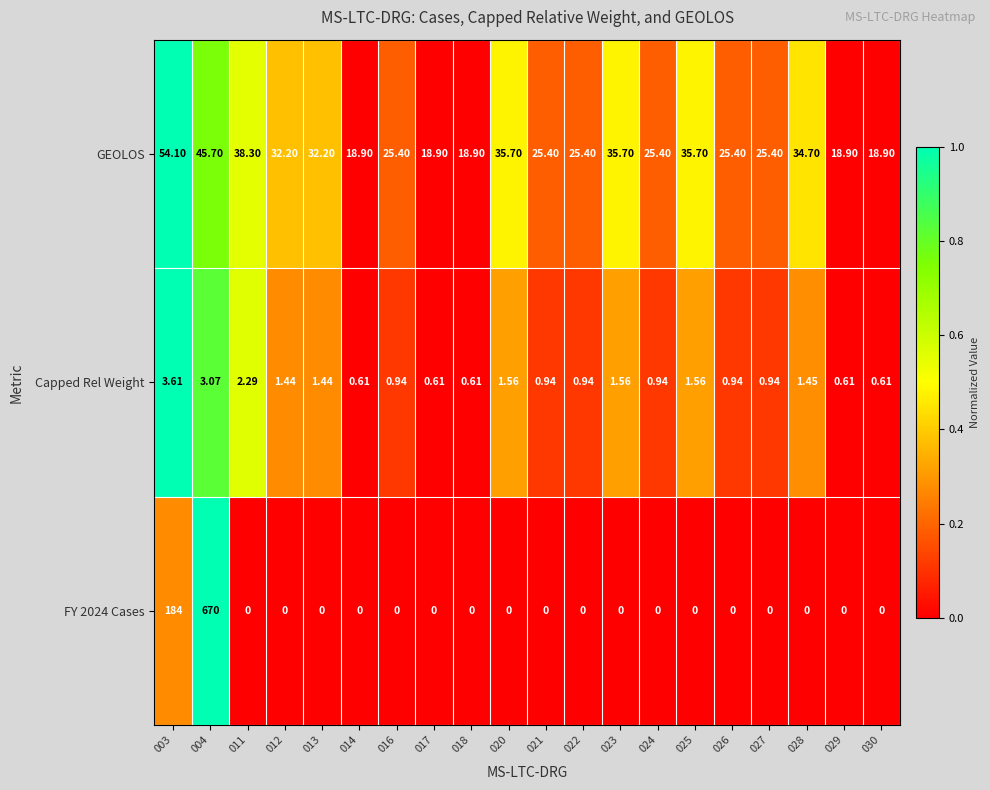

Is the value of FY 2024 Cases at 017 greater than the value of GEOLOS at 022?

No